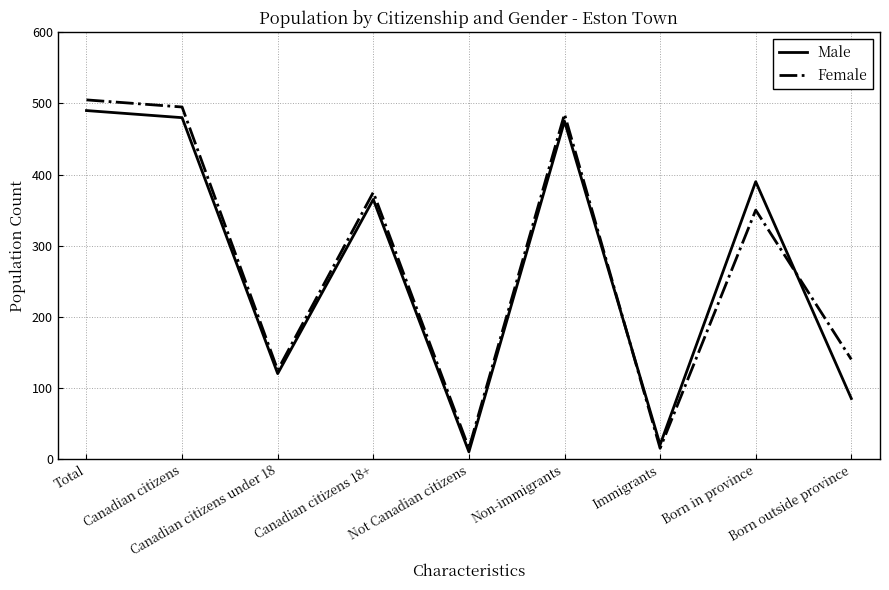

True or false: Male and Female cross at least once.

True